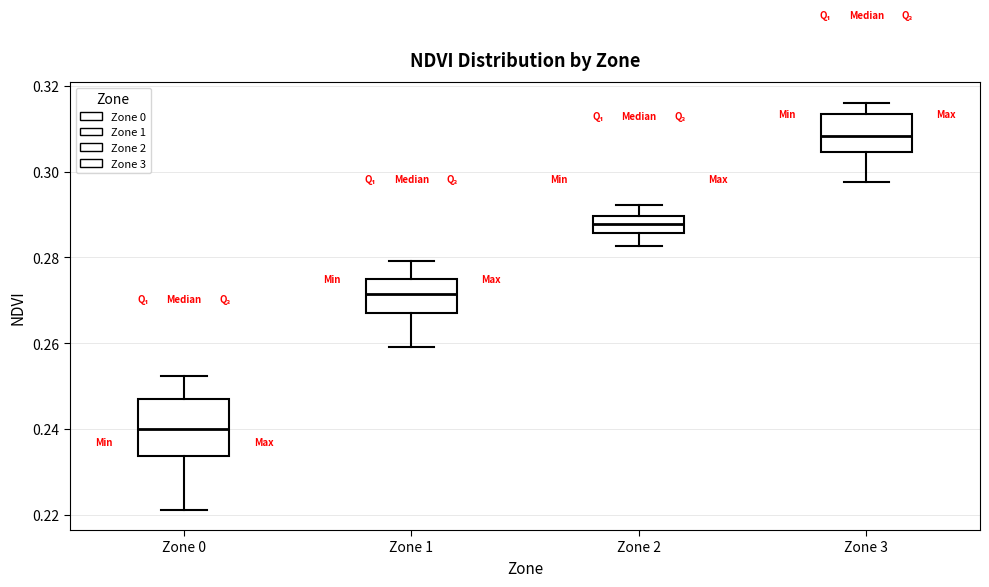

Where does the median line of the box for Zone 2 sit on the y-axis? The values are not printed on the chart, so give them approximately, as read against the axis.

0.288